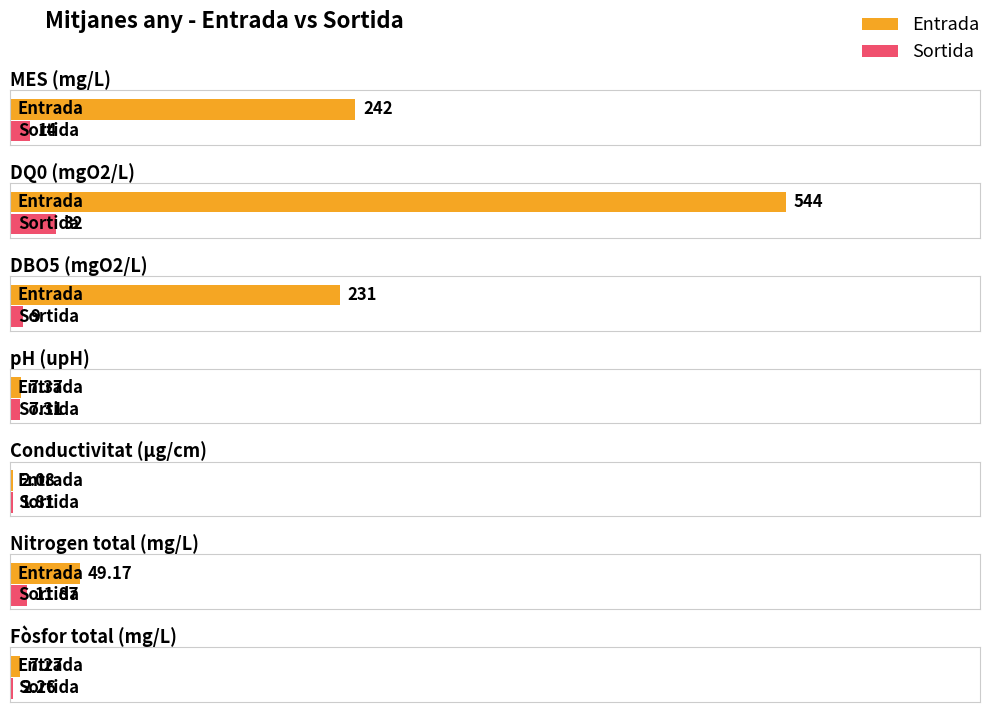

At which label is Sortida closest to 16?

MES (mg/L)